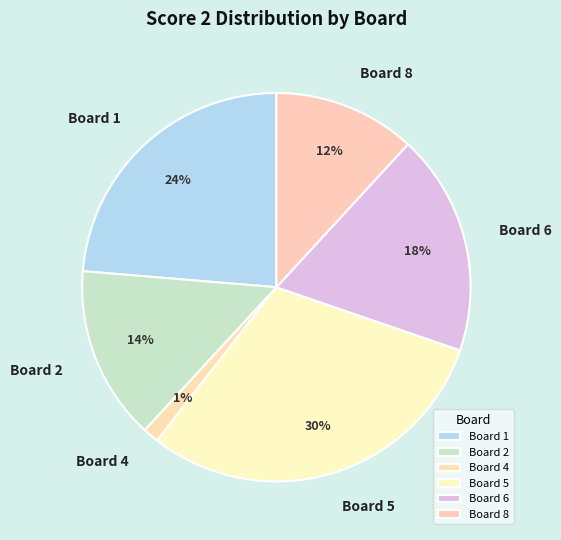

True or false: Board 4 accounts for 1% of the total.

True